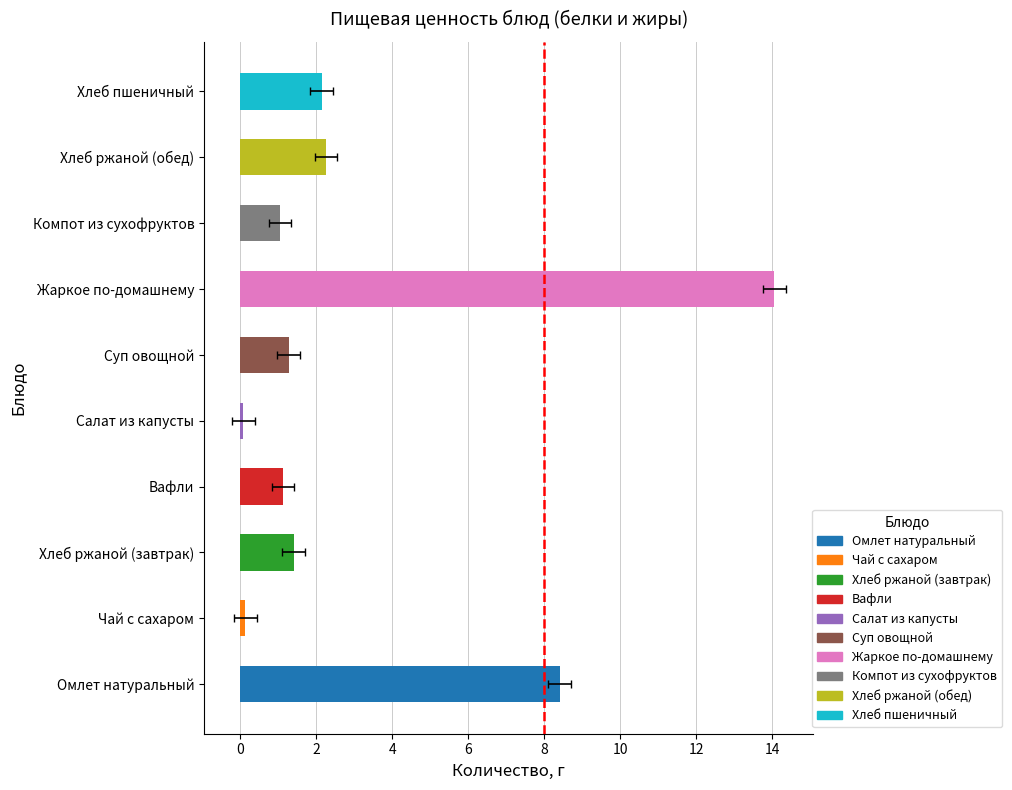

What is the change in value from Хлеб ржаной (завтрак) to Хлеб ржаной (обед)?

+0.9